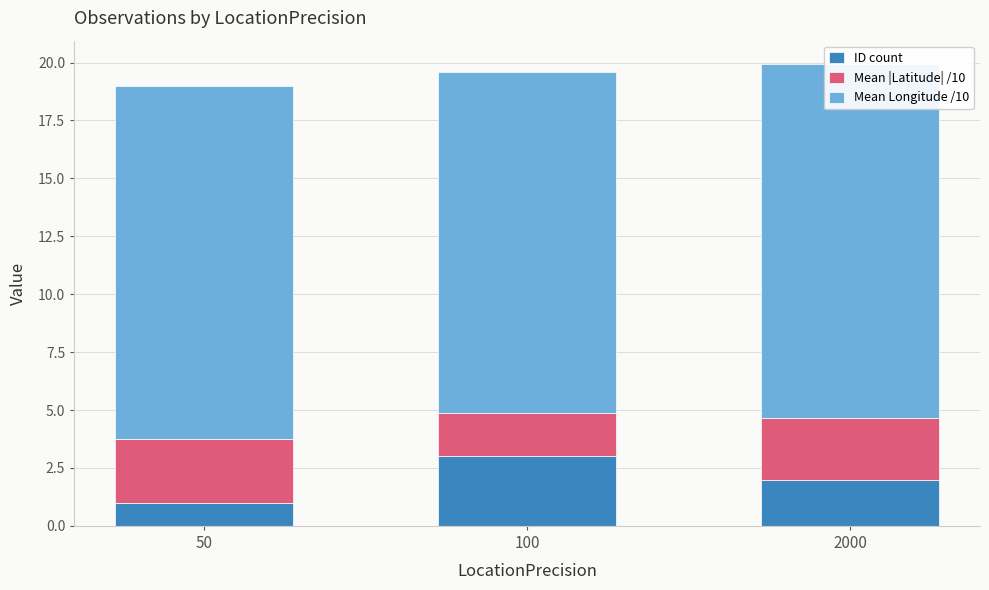

Which has a higher value, 2000 or 50?

2000